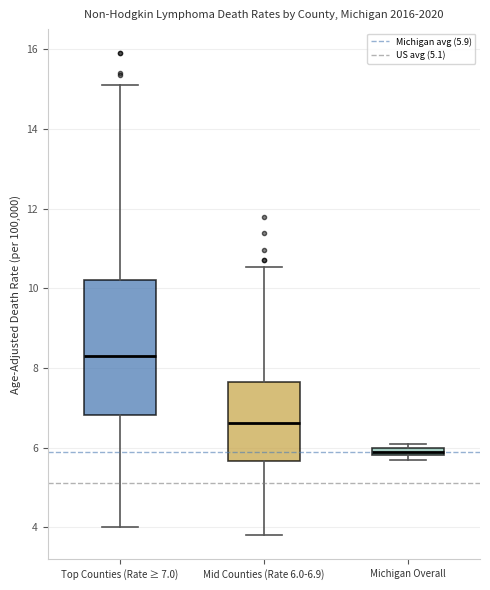

Where does the lower whisker of the box for Top Counties (Rate ≥ 7.0) end on the y-axis? The values are not printed on the chart, so give them approximately, as read against the axis.

4.0